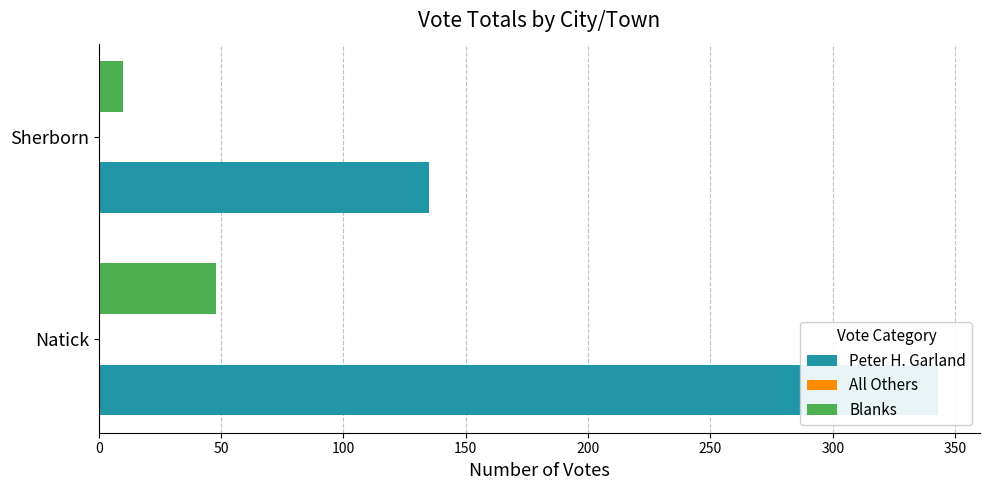

Which series has the largest range (max minus min)?

Peter H. Garland